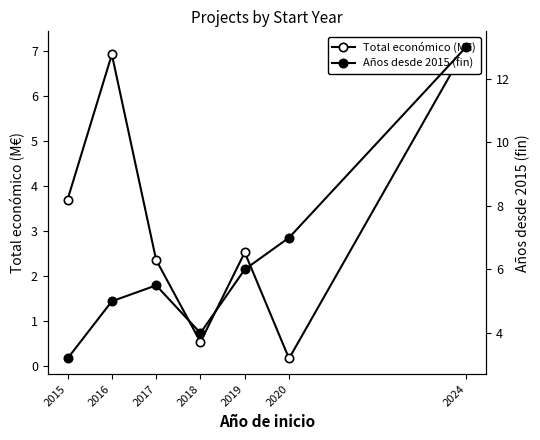

How many data points in Total económico (M€) are less than 2?

2